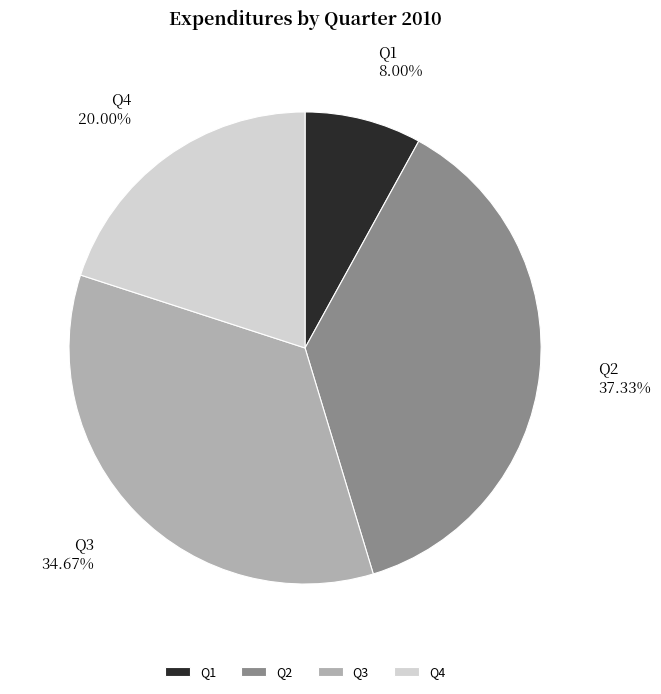

How many slices are in this pie chart?

4